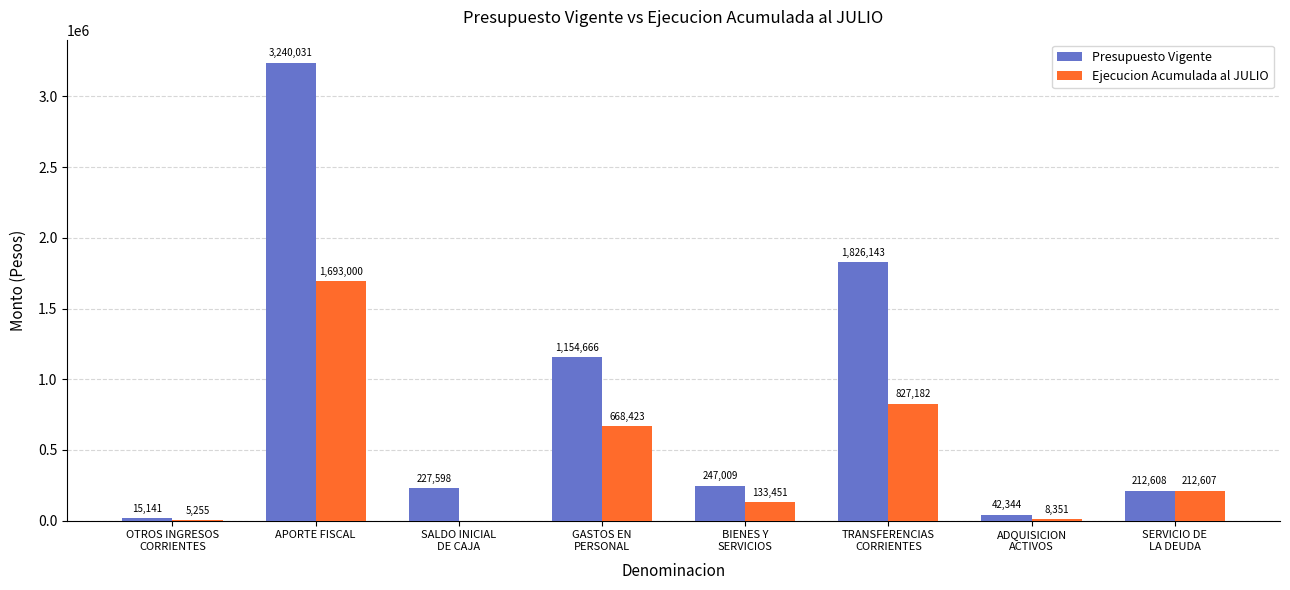

At which category does the chart reach its peak across all series?

APORTE FISCAL